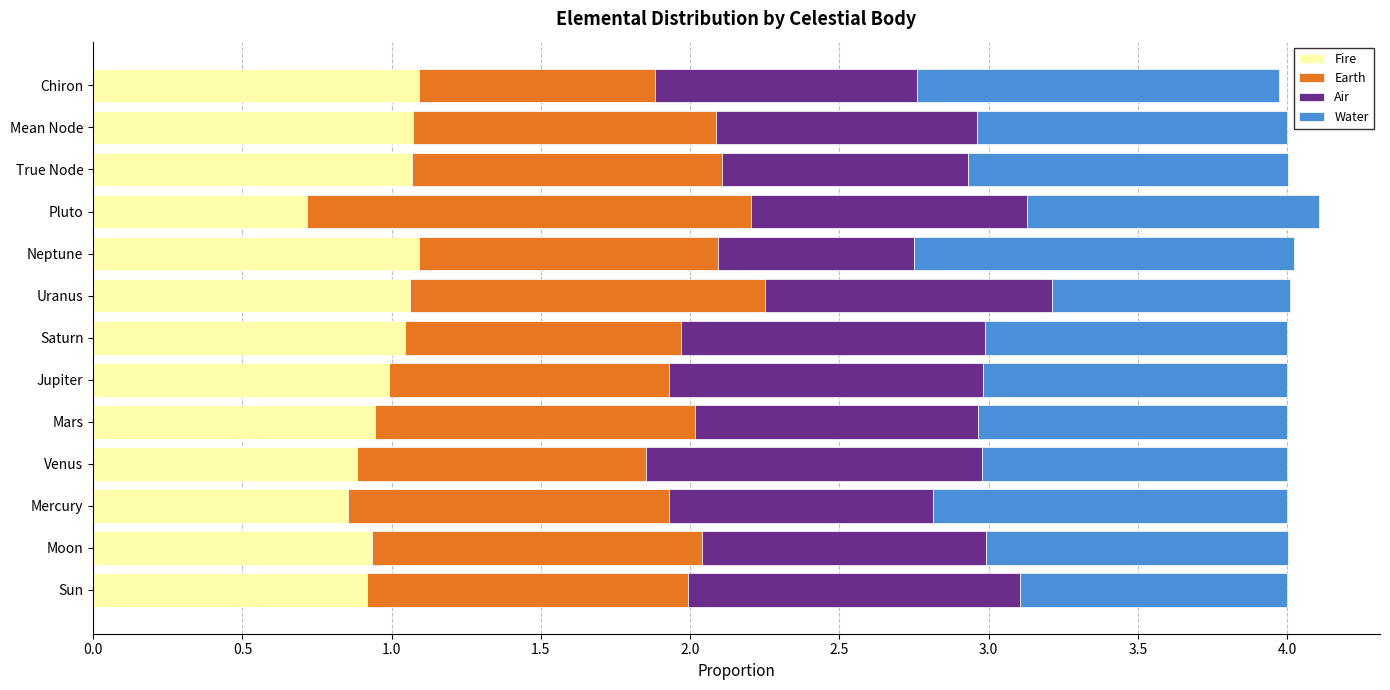

What is the difference between the maximum and minimum values in the Fire series?

0.4